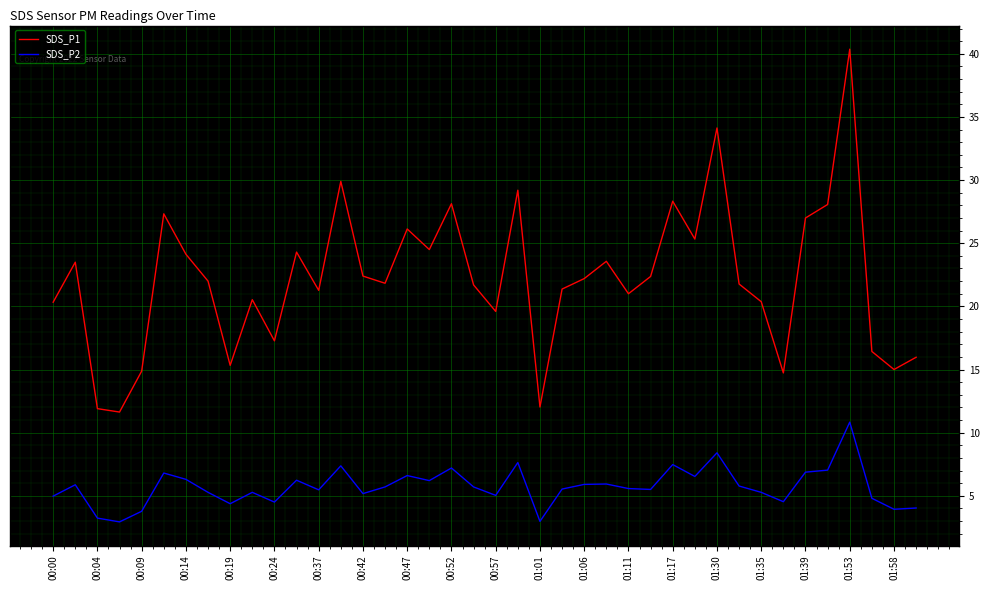

What are all the series names shown in the legend?

SDS_P1, SDS_P2